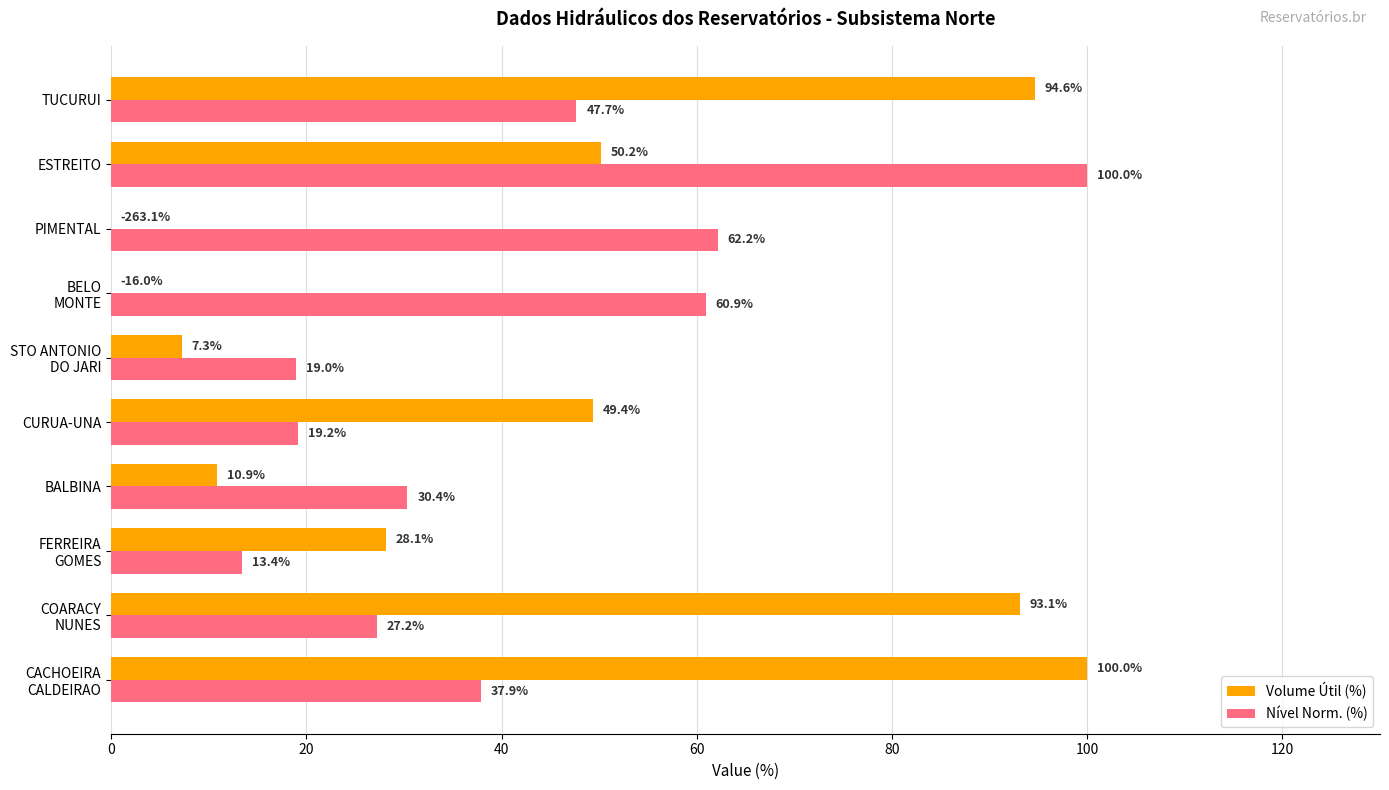

What are all the series names shown in the legend?

Volume Útil (%), Nível Norm. (%)